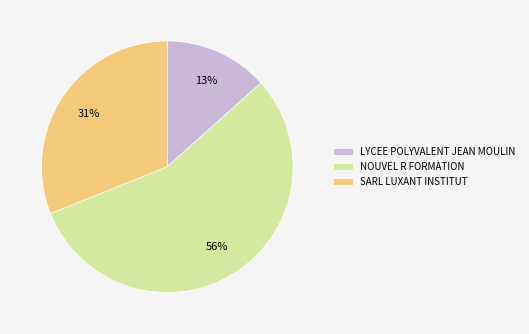

Which has a higher value, SARL LUXANT INSTITUT or LYCEE POLYVALENT JEAN MOULIN?

SARL LUXANT INSTITUT